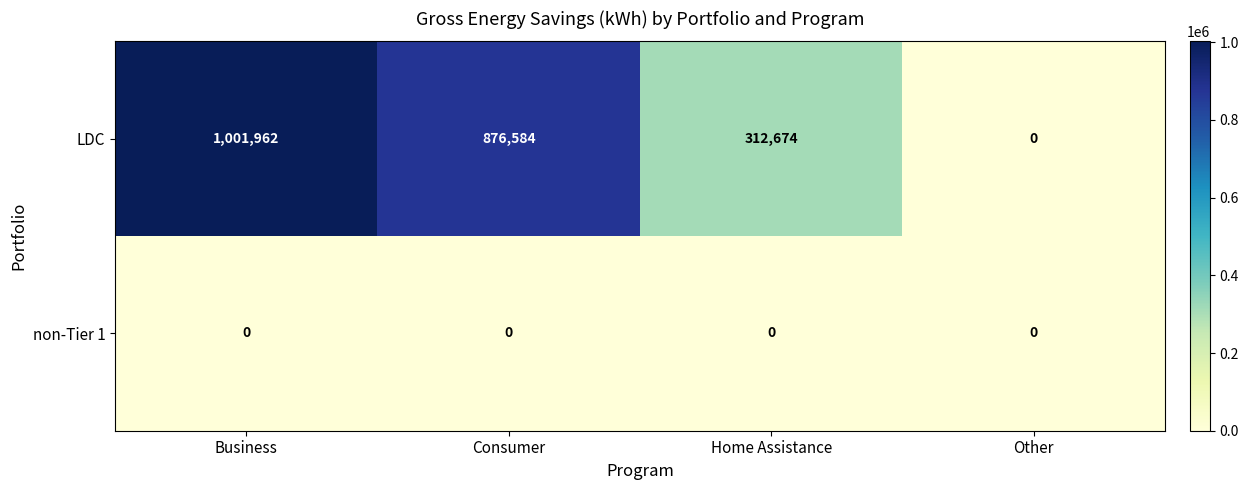

At Home Assistance, list the series in order from smallest to largest.

non-Tier 1, LDC